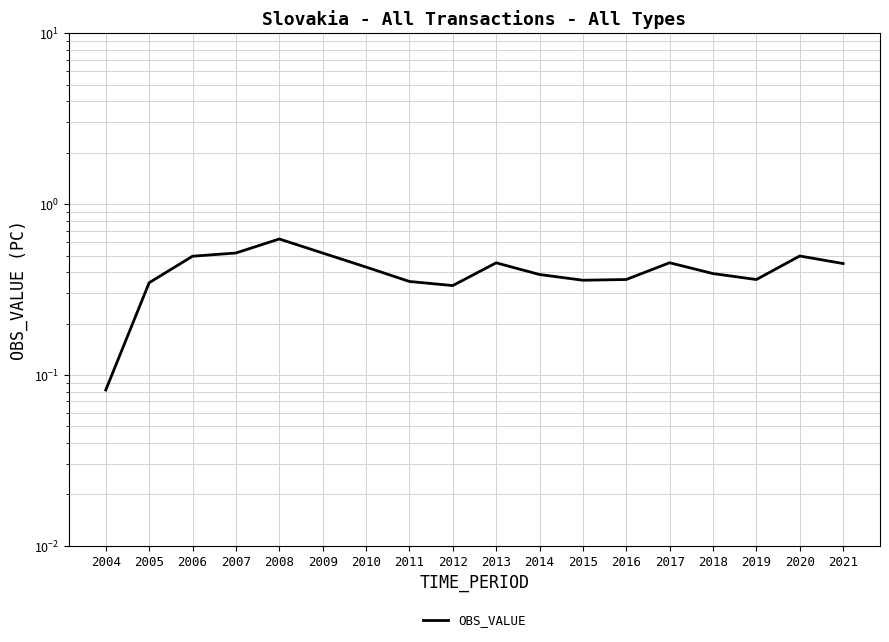

Rank the categories by value from highest to lowest.

2008, 2007, 2009, 2020, 2006, 2017, 2013, 2021, 2010, 2018, 2014, 2016, 2019, 2015, 2011, 2005, 2012, 2004